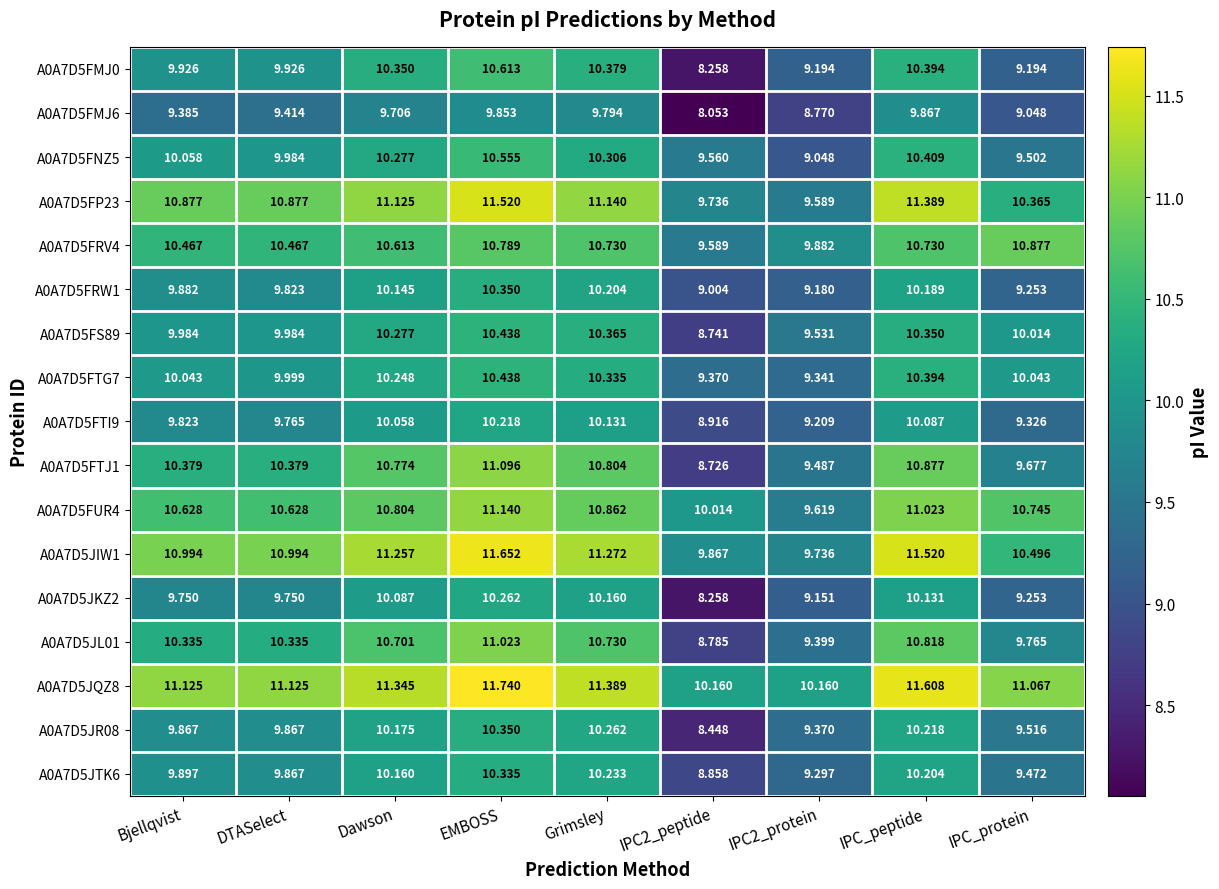

How many distinct data groups are displayed?

17